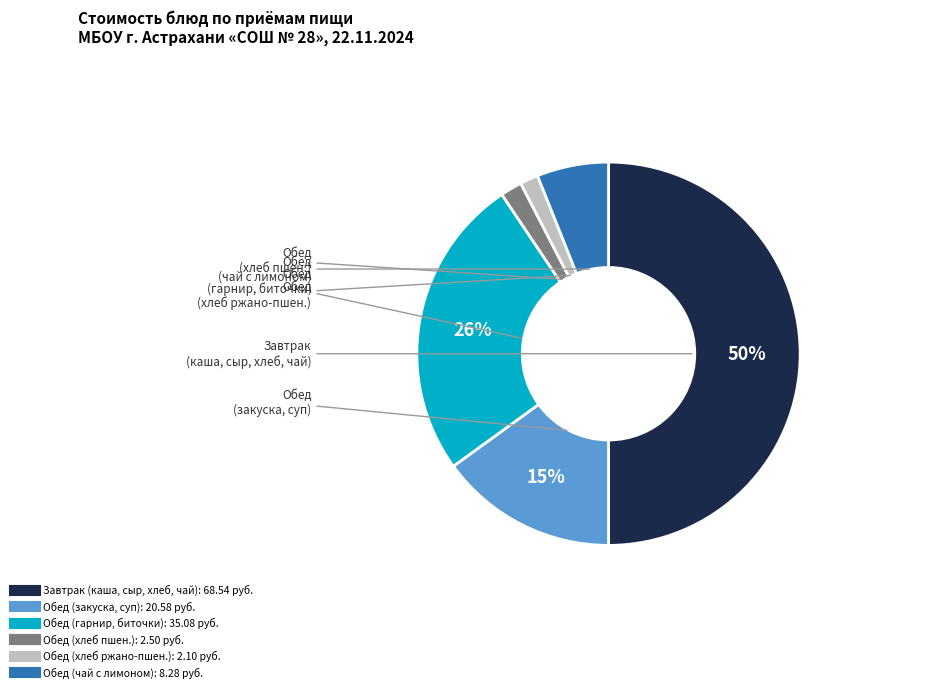

To the nearest percent, what is the average slice percentage?

17%